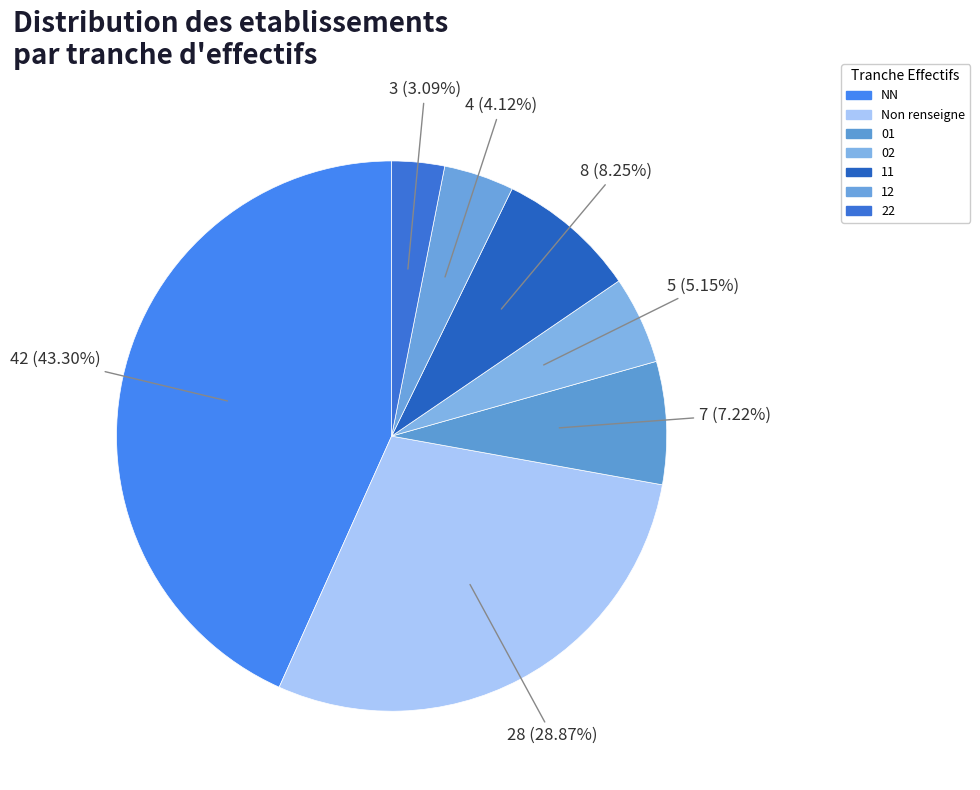

Count the number of slices in the pie.

7